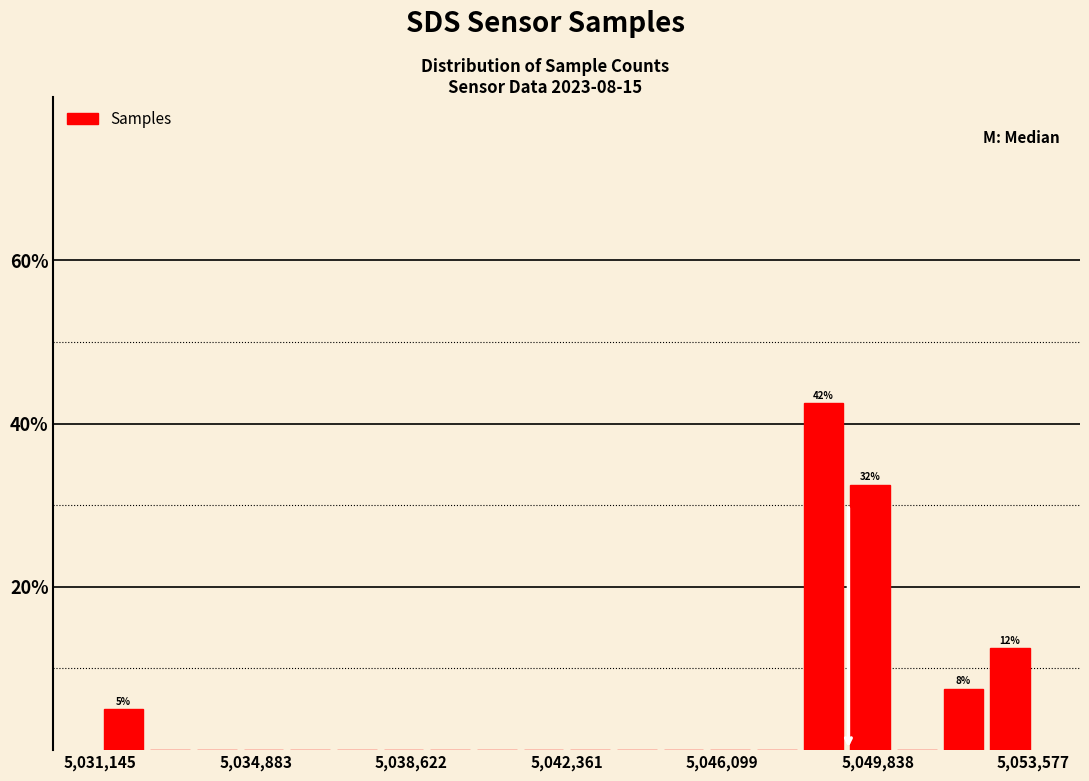

Read against the x-axis, roughly where is the centre of the tallest bar?

5048500